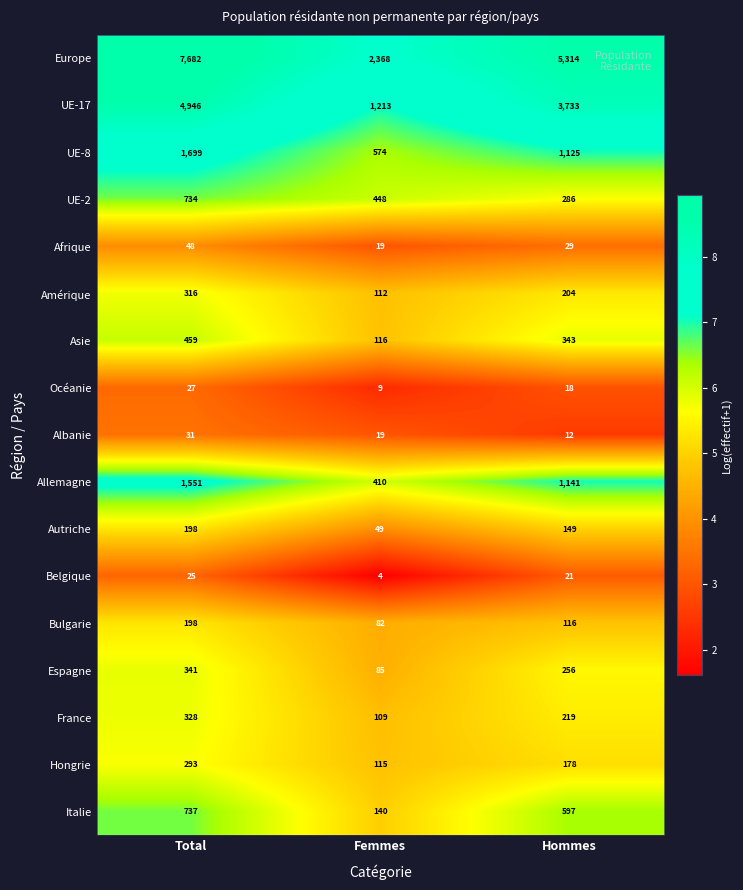

At how many categories does at least one series exceed 7?

3